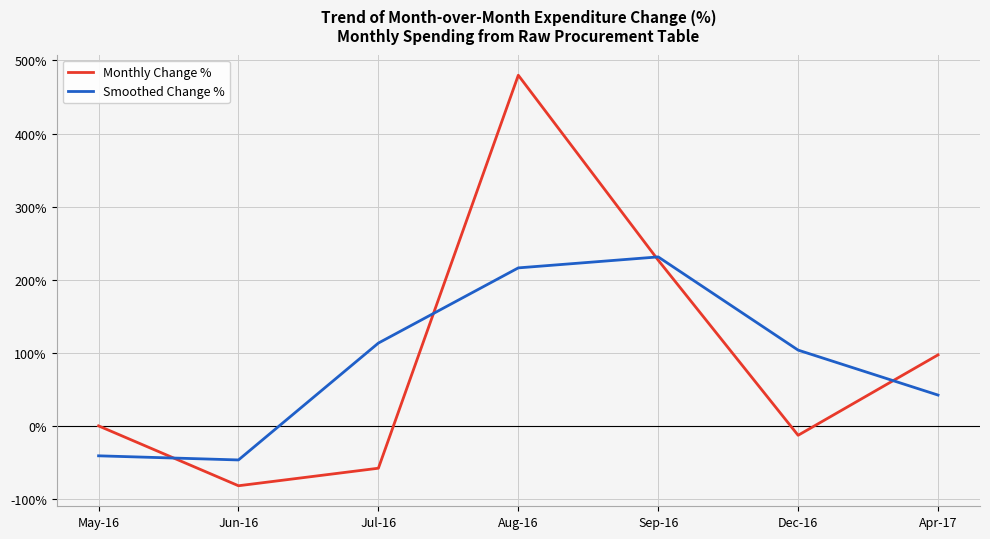

How many lines are shown in the chart?

2